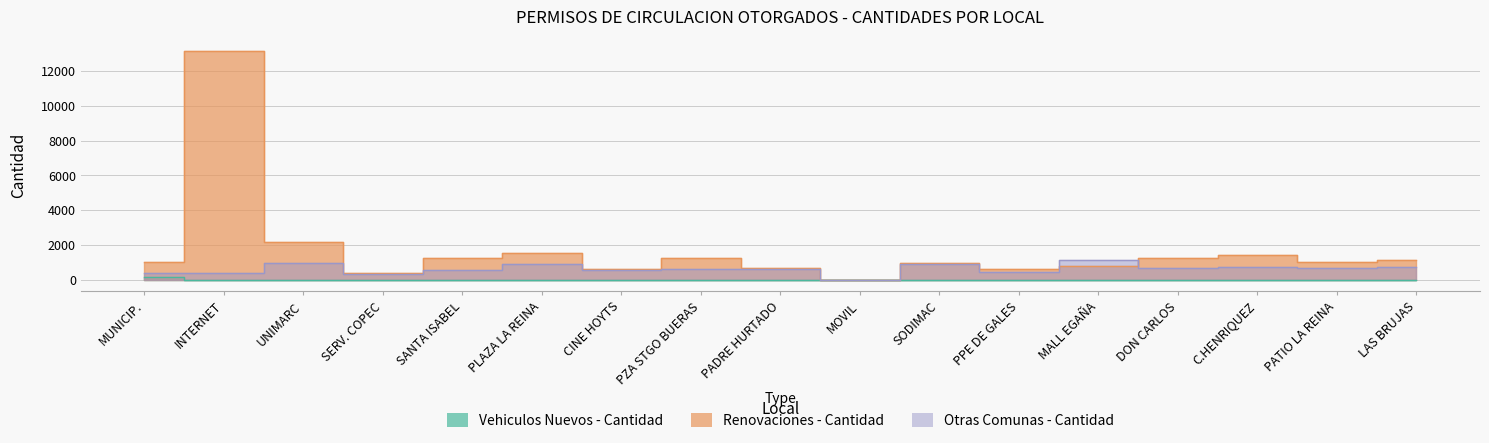

How many data points in Otras Comunas - Cantidad are above 636?

8